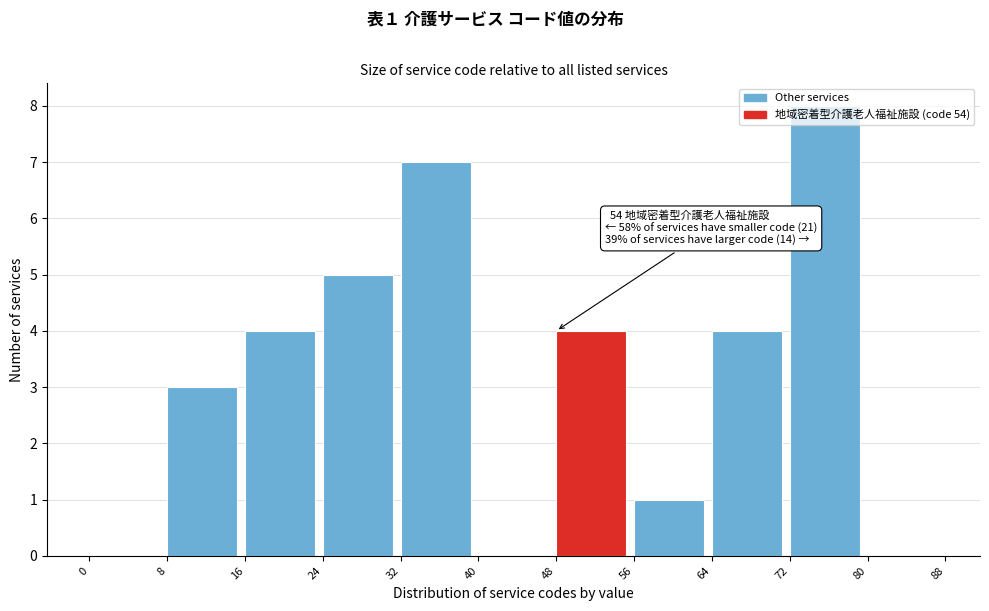

Over which range of the x-axis is the bar tallest?

72 to 80